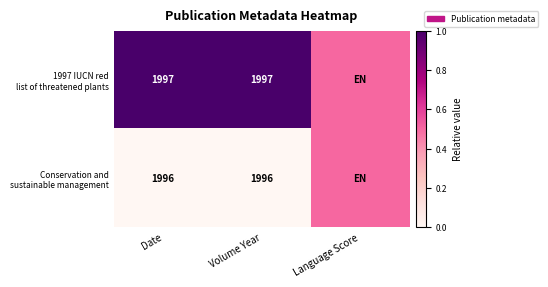

What is the spread (max minus min) of values at Volume Year?

1.0